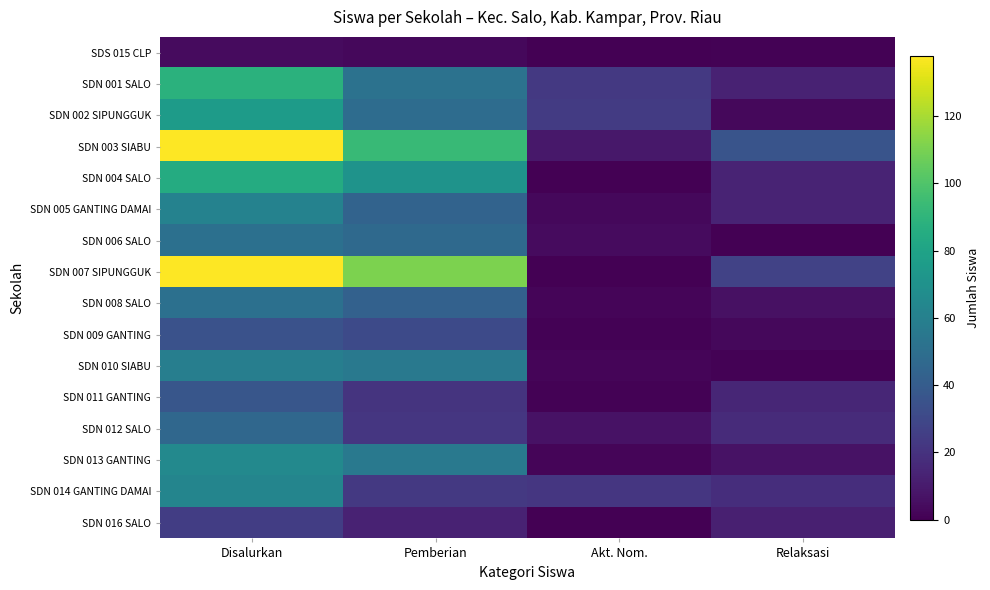

List the series in order of their peak value, highest first.

SDN 003 SIABU, SDN 007 SIPUNGGUK, SDN 001 SALO, SDN 004 SALO, SDN 002 SIPUNGGUK, SDN 013 GANTING, SDN 014 GANTING DAMAI, SDN 005 GANTING DAMAI, SDN 010 SIABU, SDN 006 SALO, SDN 008 SALO, SDN 012 SALO, SDN 011 GANTING, SDN 009 GANTING, SDN 016 SALO, SDS 015 CLP